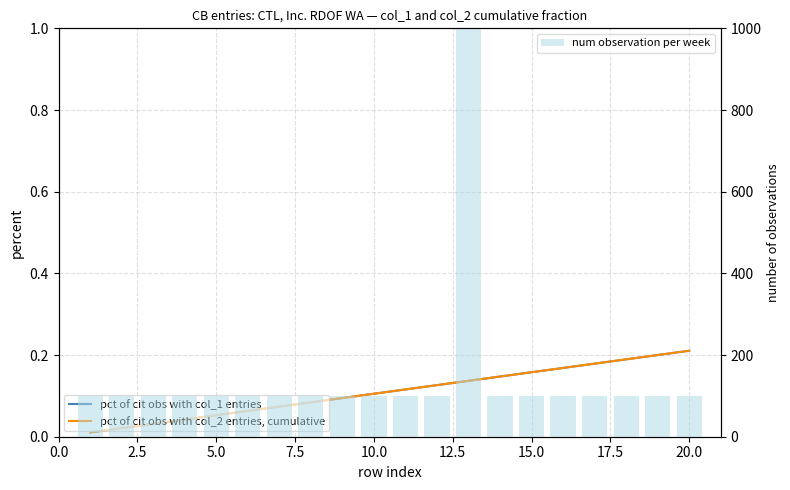

What are all the series names shown in the legend?

pct of cit obs with col_1 entries, pct of cit obs with col_2 entries, cumulative, num observation per week